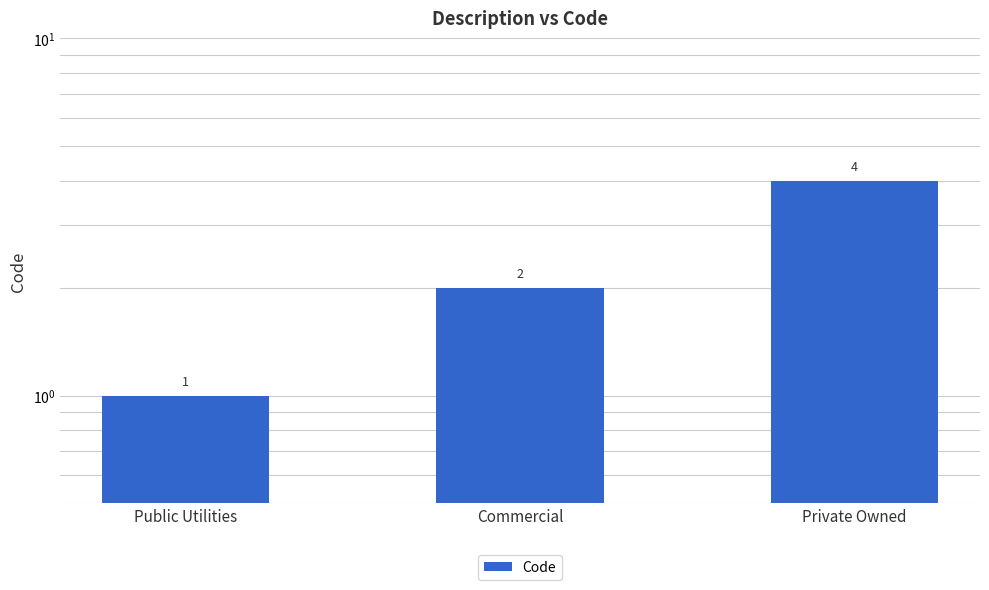

Are the bars grouped side by side (vs. stacked)?

No